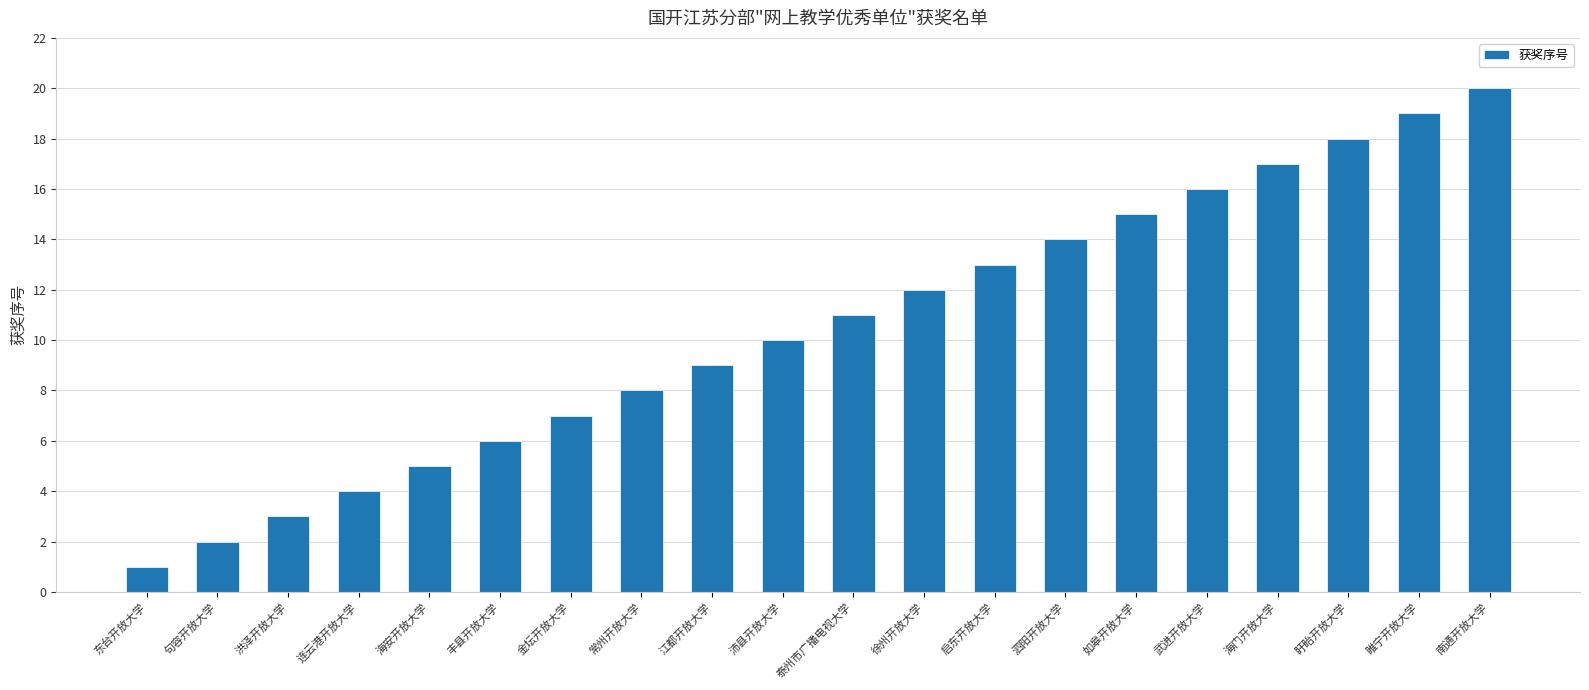

What is the label of the 13th bar from the left?

启东开放大学